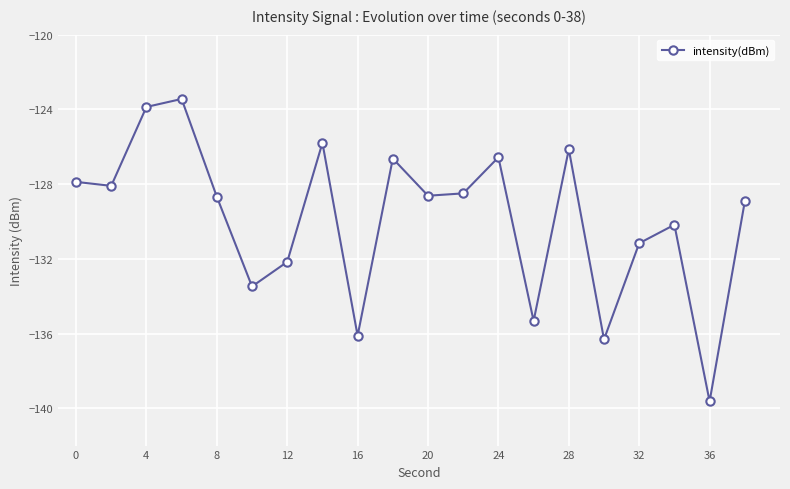

What is the maximum value shown in the chart?

-123.4